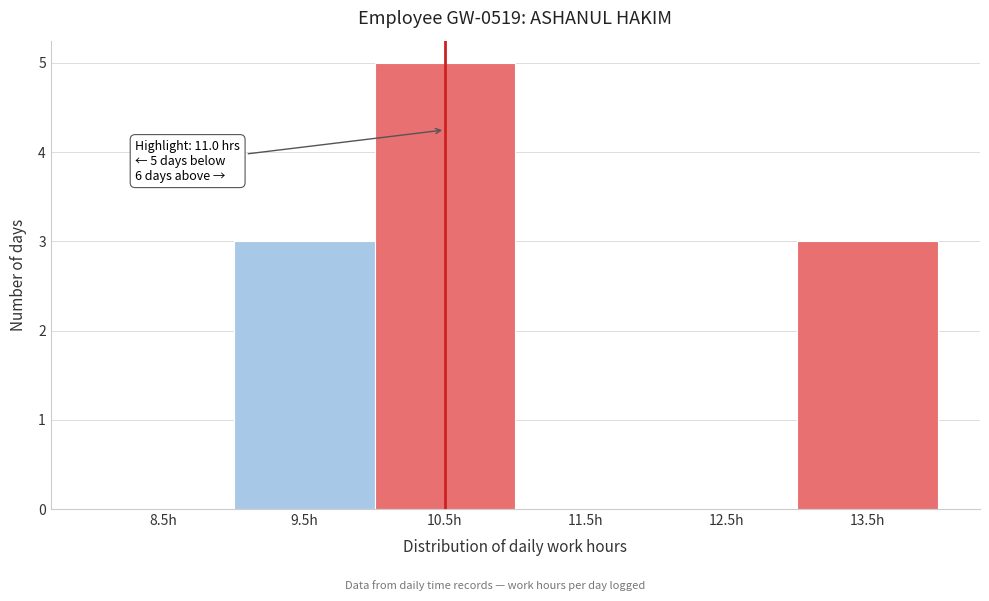

Reading left to right, what are all the values shown in this chart?

8.5h=0	9.5h=3	10.5h=5	11.5h=0	12.5h=0	13.5h=3